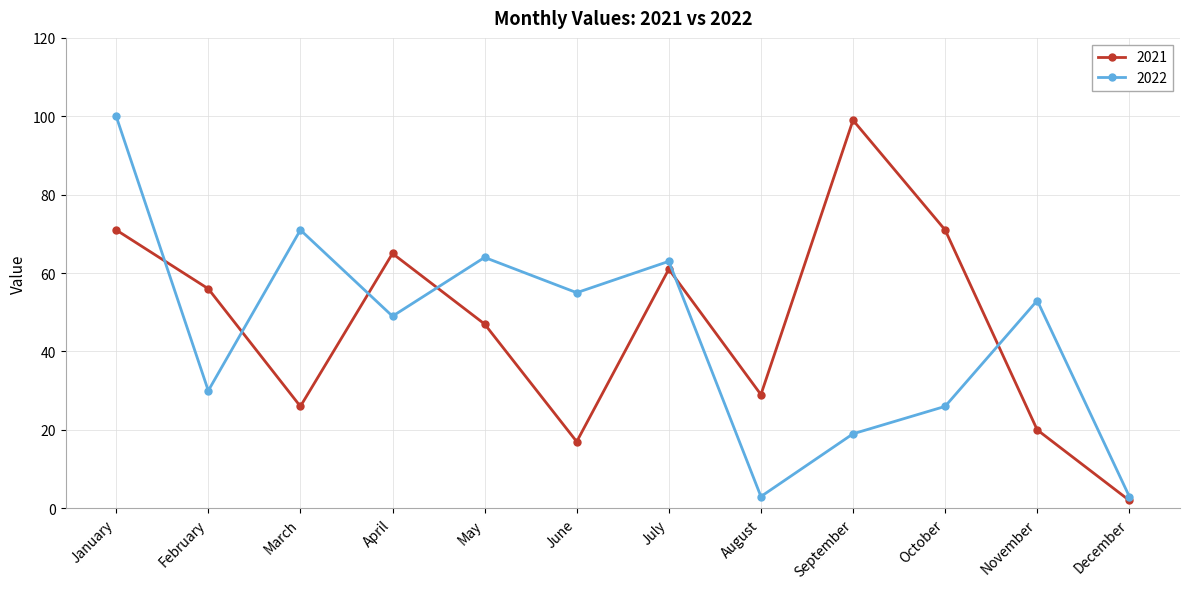

What is the difference between the highest and lowest values at November?

33